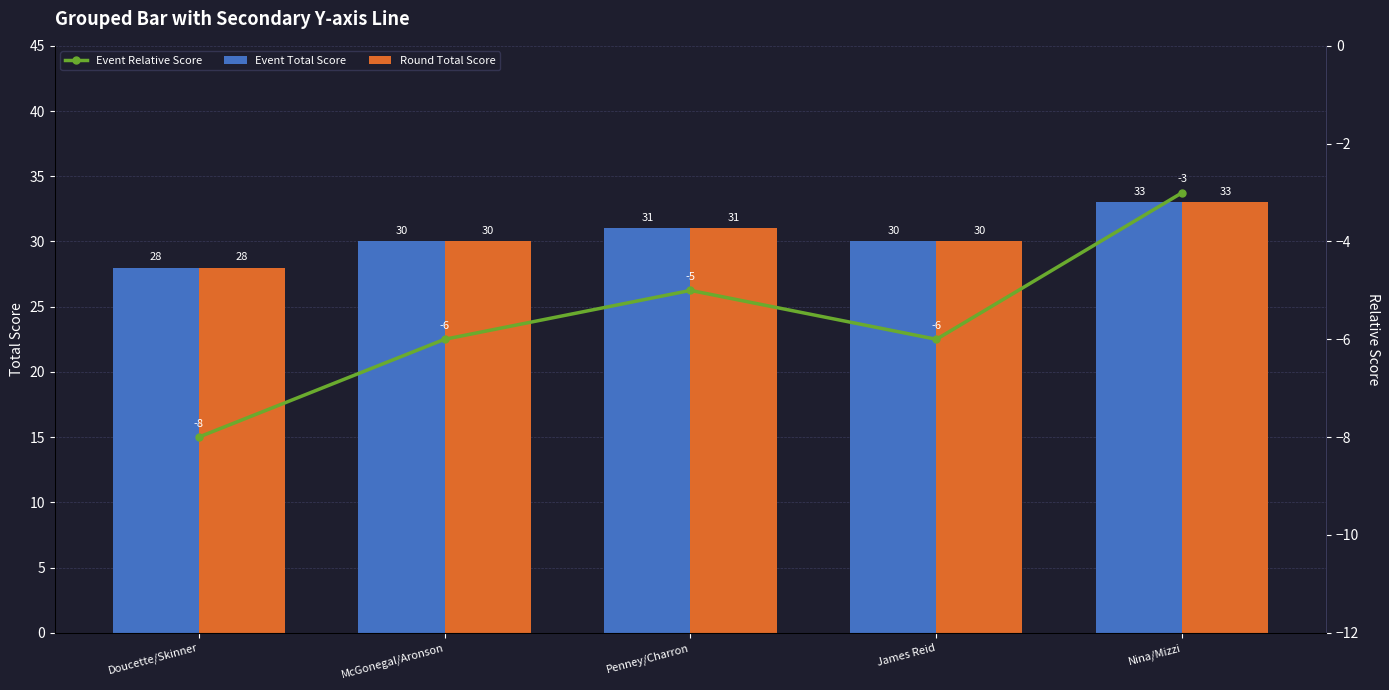

How many data points in Round Total Score are above 30?

2